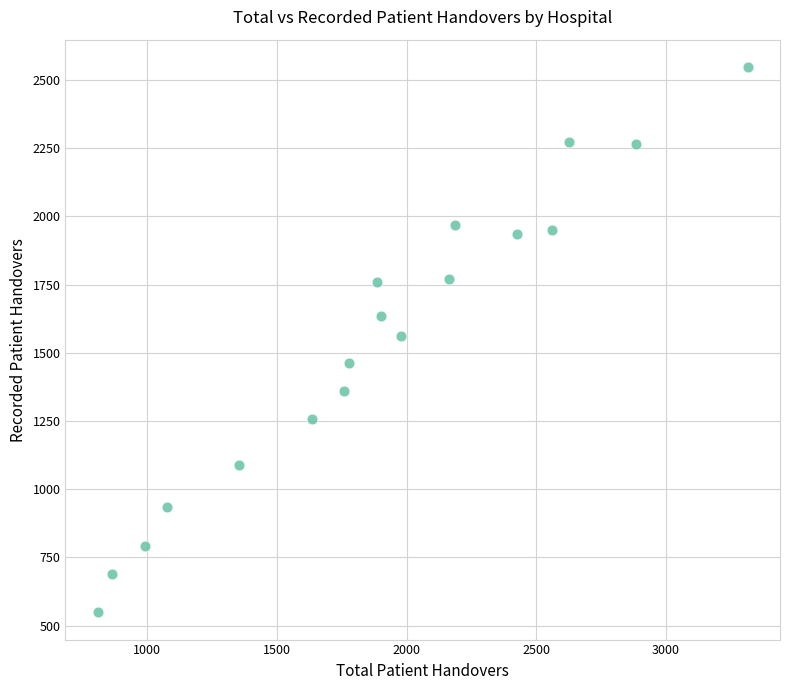

What is the range of X values (max minus min)?

2504